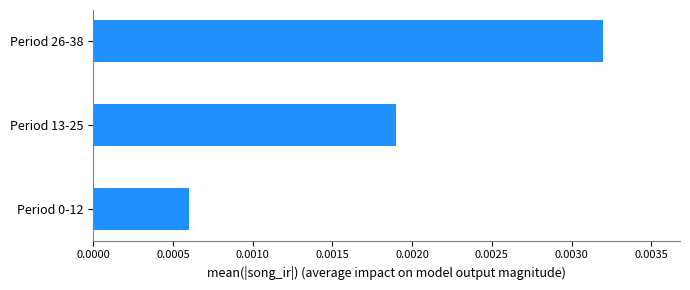

How many values are between 0 and 1?

3